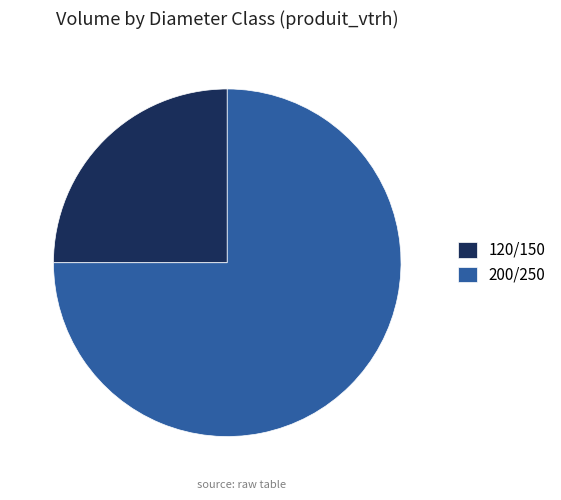

Which category has the biggest portion of the pie?

200/250